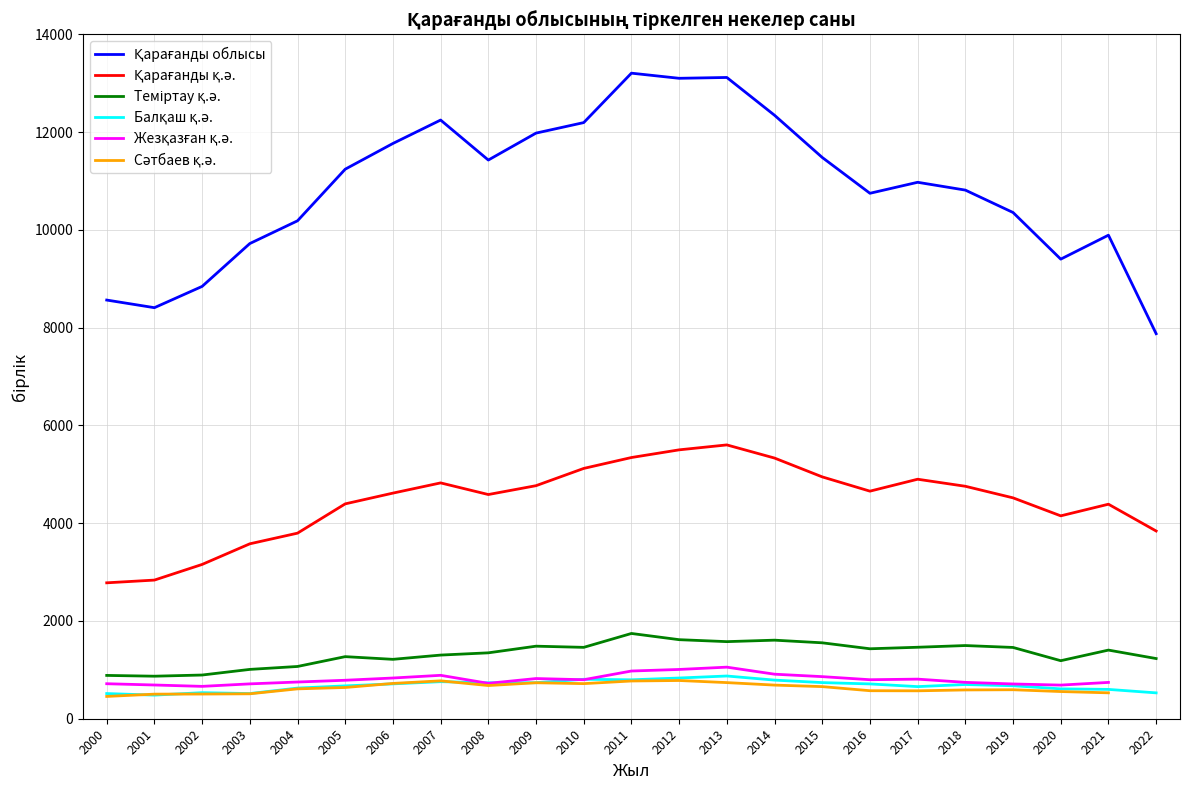

How many values in the Балқаш қ.ә. series exceed 700?

11